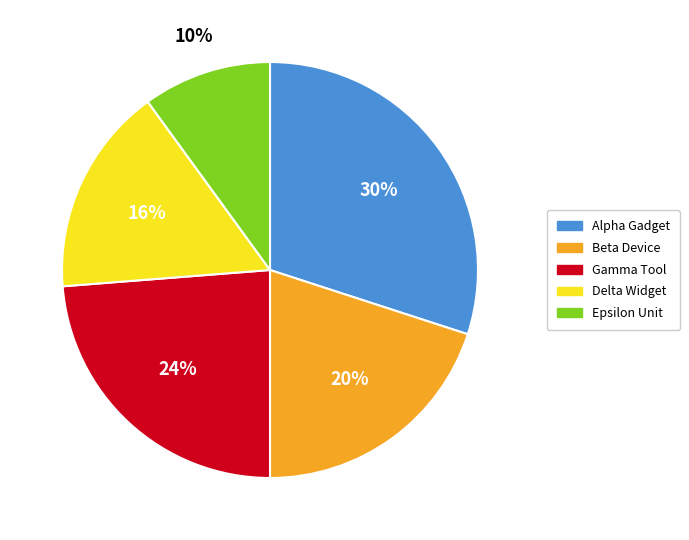

What percentage is the Gamma Tool slice, to the nearest percent?

24%